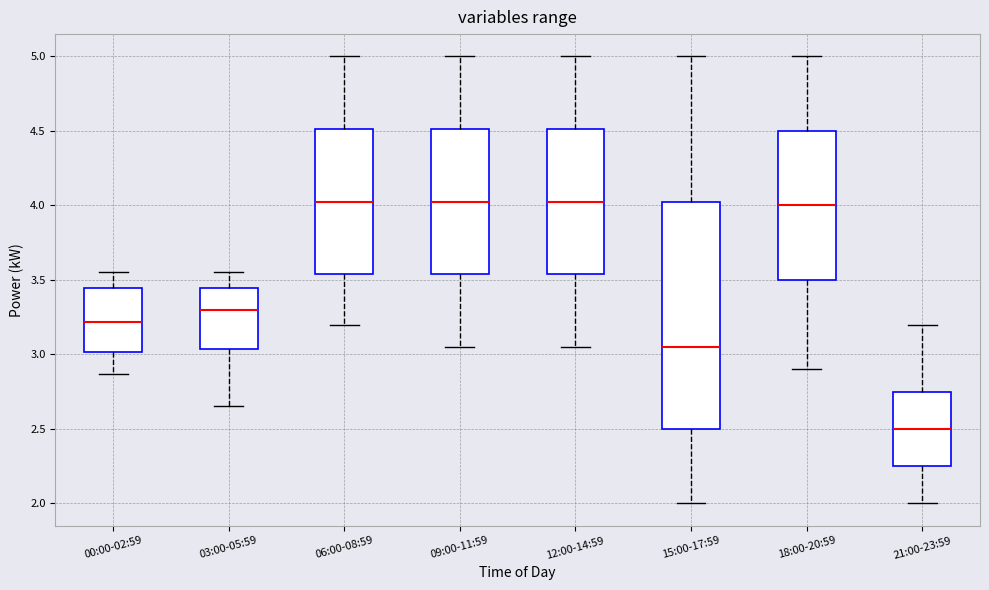

Reading left to right, transcribe this box plot: for each box, give where its median line is, the range the box spans, and where its two whiskers end, as read against the y-axis. The values are not printed on the chart, so give them approximately, as read against the axis.

00:00-02:59: median 3.20, box 3.00 to 3.45, whiskers 2.85 to 3.55
03:00-05:59: median 3.30, box 3.05 to 3.45, whiskers 2.65 to 3.55
06:00-08:59: median 4.05, box 3.55 to 4.50, whiskers 3.20 to 5.00
09:00-11:59: median 4.05, box 3.55 to 4.50, whiskers 3.05 to 5.00
12:00-14:59: median 4.05, box 3.55 to 4.50, whiskers 3.05 to 5.00
15:00-17:59: median 3.05, box 2.50 to 4.05, whiskers 2.00 to 5.00
18:00-20:59: median 4.00, box 3.50 to 4.50, whiskers 2.90 to 5.00
21:00-23:59: median 2.50, box 2.25 to 2.75, whiskers 2.00 to 3.20